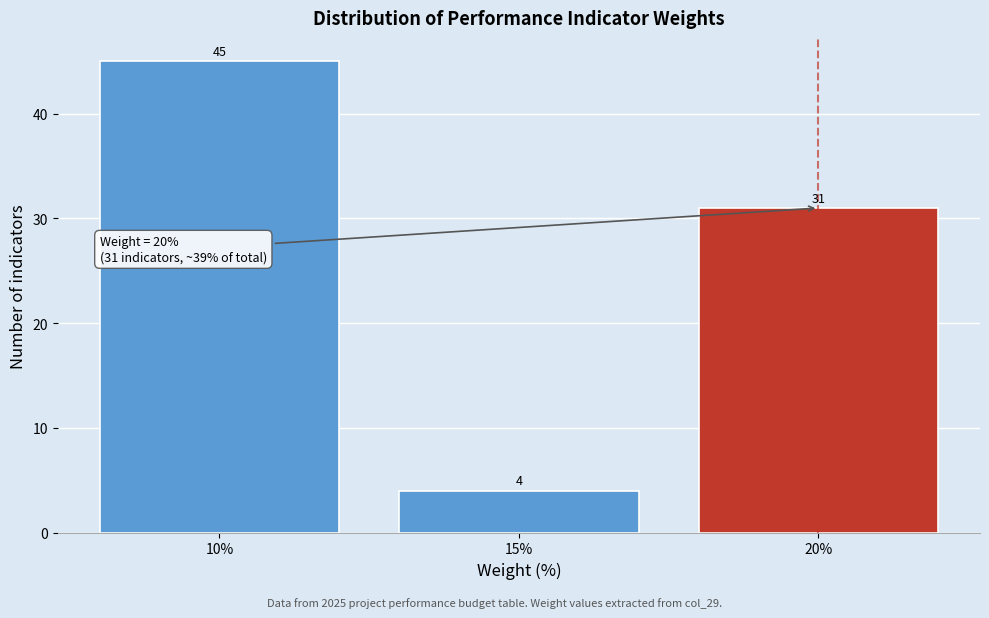

Reading left to right, list all the values displayed in this chart.

10%=45	15%=4	20%=31